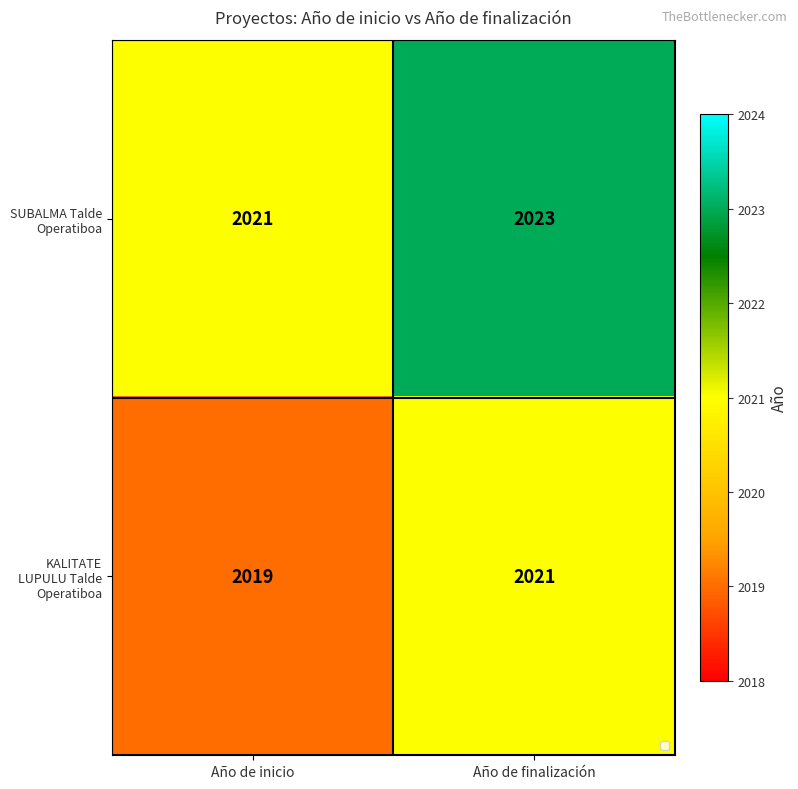

At Año de finalización, list the series in order from smallest to largest.

KALITATE LUPULU Talde Operatiboa, SUBALMA Talde Operatiboa